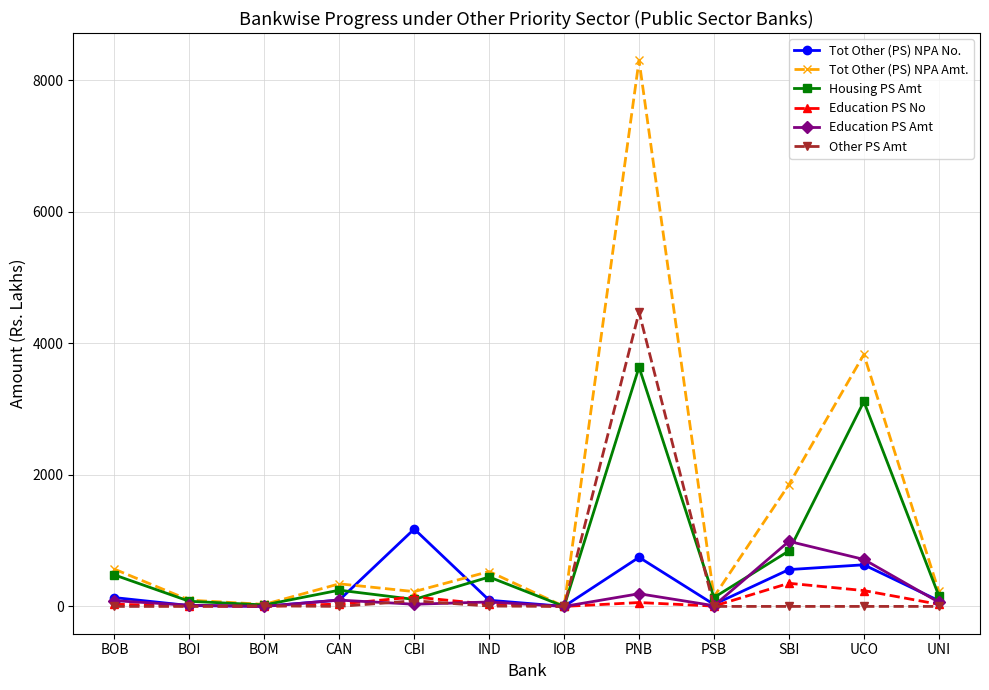

What is the total value across all series at UCO?

8535.5